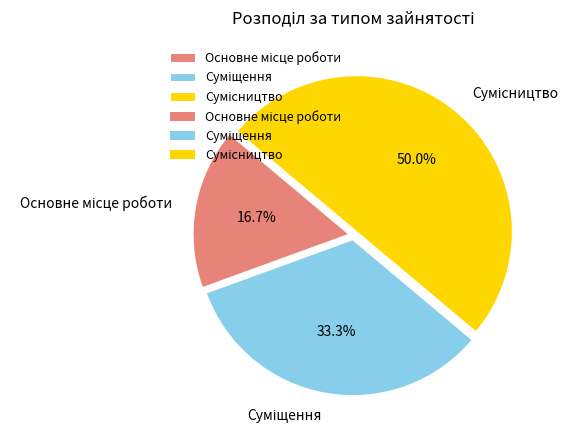

To the nearest percent, what percentage of the pie is Суміщення?

33%